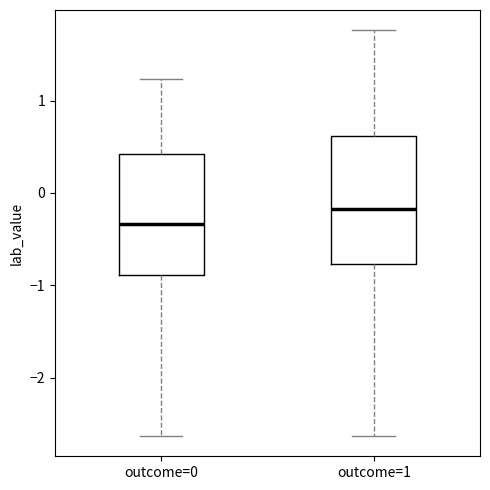

Reading left to right, read every box against the y-axis: the position of its median line, the range the box covers, and the ends of its whiskers. The values are not printed on the chart, so give them approximately, as read against the axis.

outcome=0: median -0.3, box -0.9 to 0.4, whiskers -2.6 to 1.2
outcome=1: median -0.2, box -0.8 to 0.6, whiskers -2.6 to 1.8